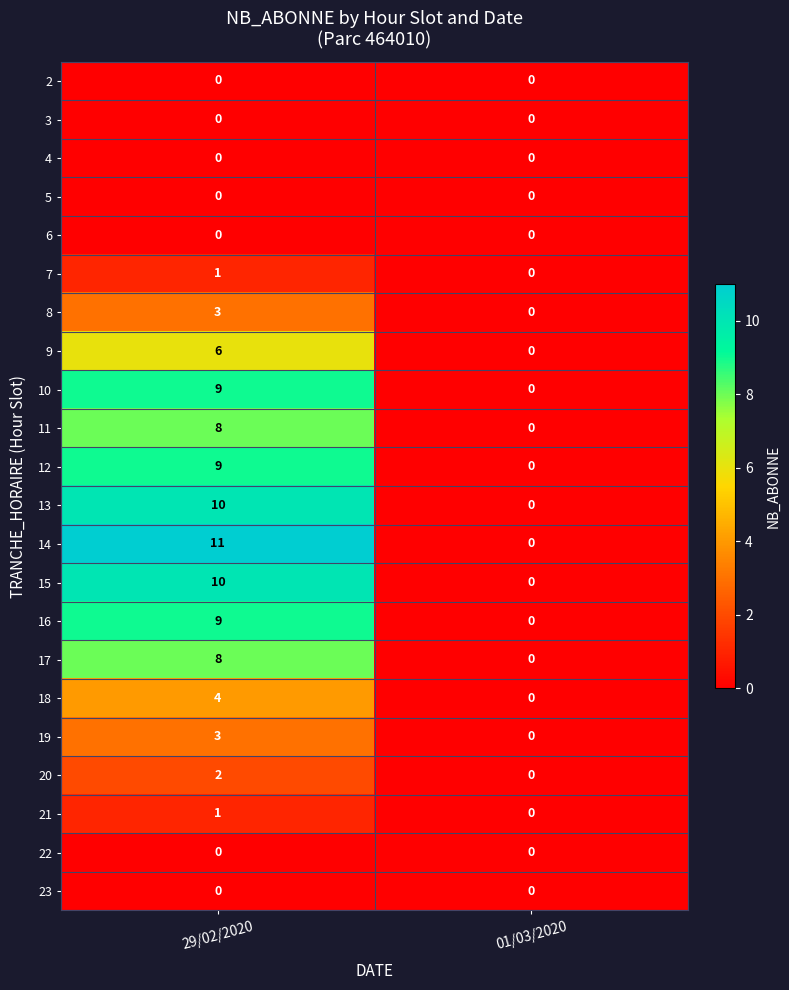

List the labels in order of 8 value, smallest first.

01/03/2020, 29/02/2020